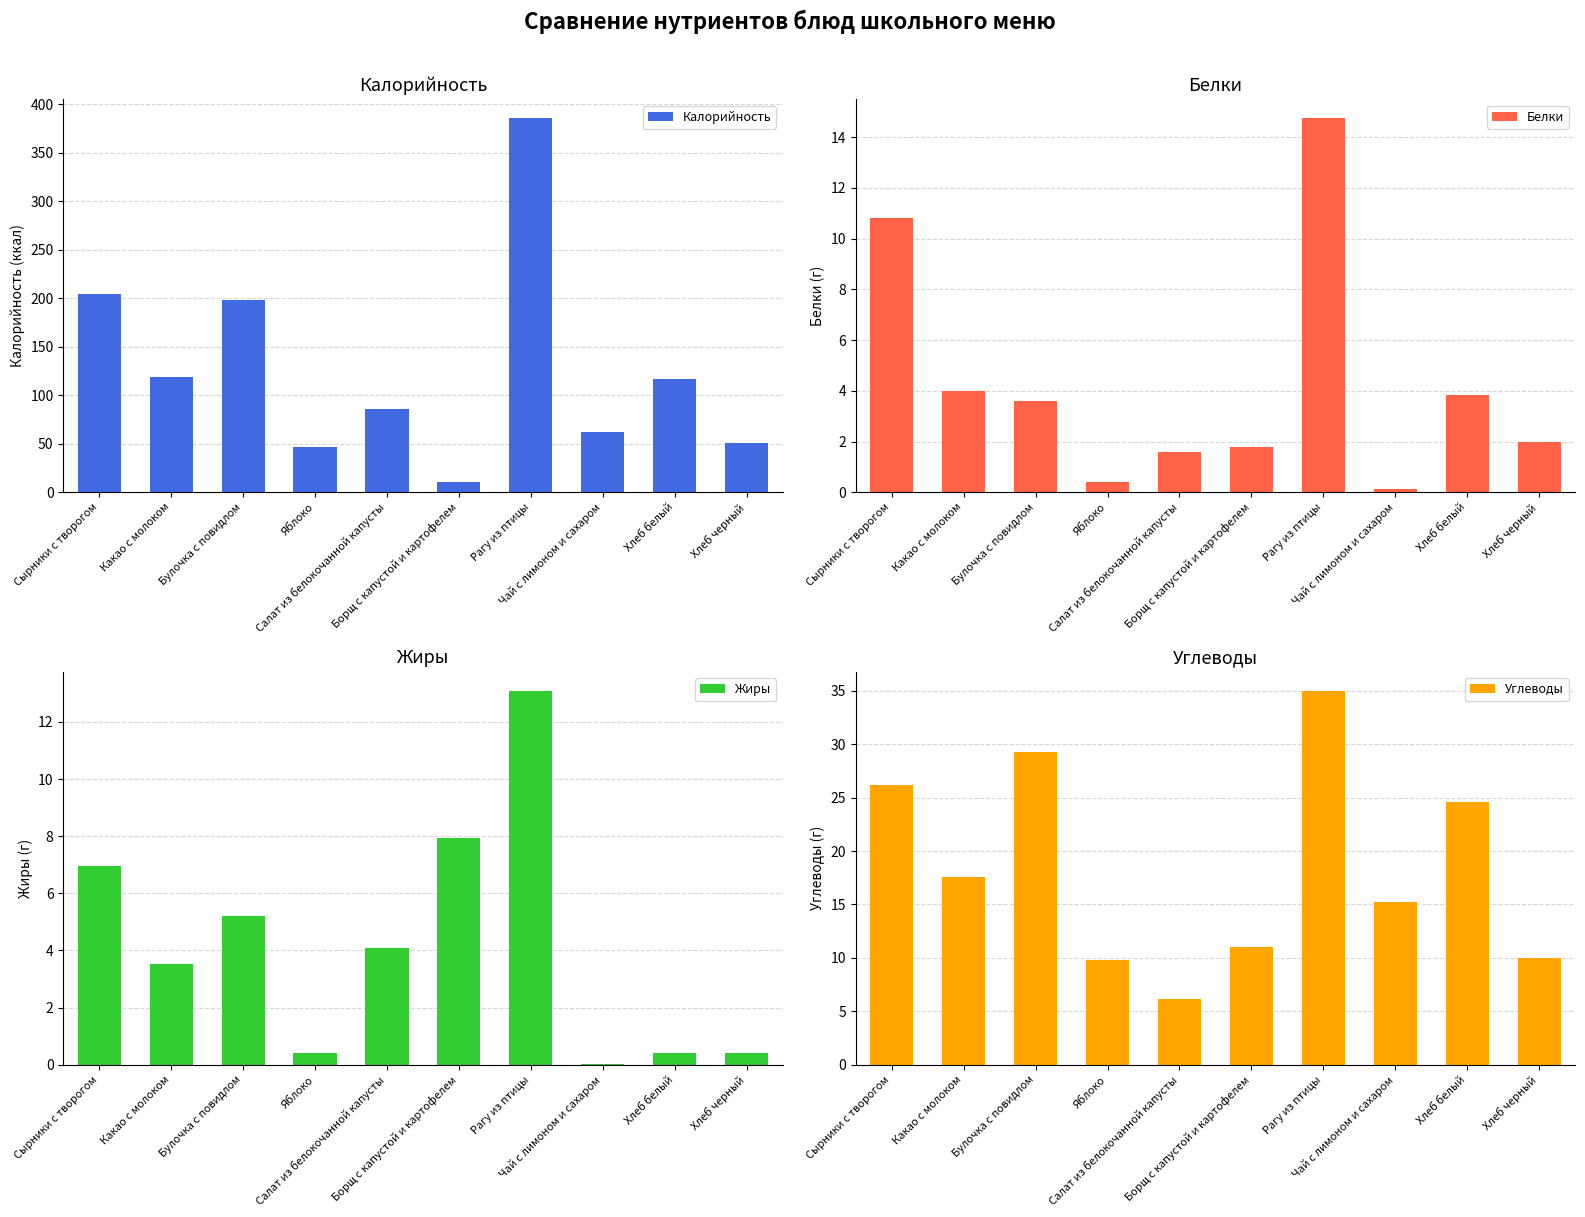

Which series has the widest spread of values?

Калорийность